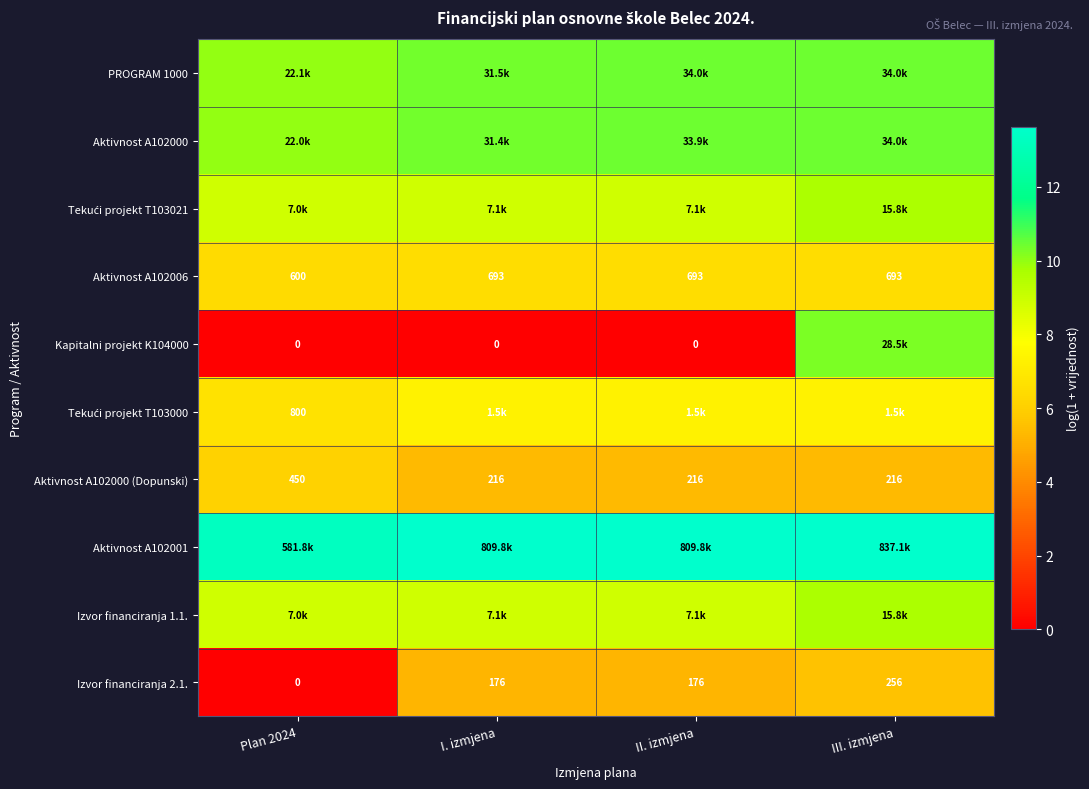

Where is PROGRAM 1000 nearest to the value 10?

Plan 2024